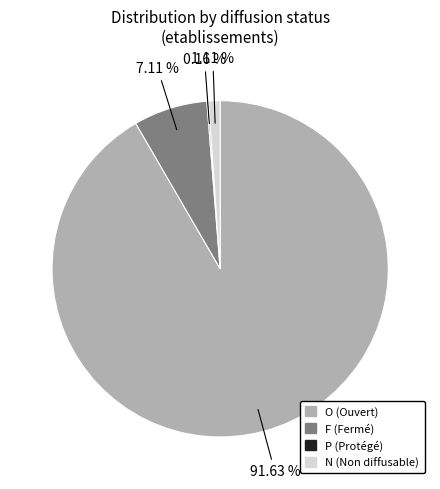

To the nearest percent, what is the difference between the largest and smallest slice percentages?

91%